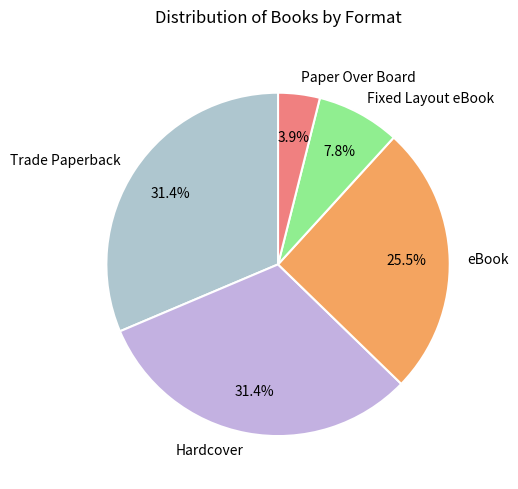

The Hardcover slice represents 39% of the pie. True or false?

False